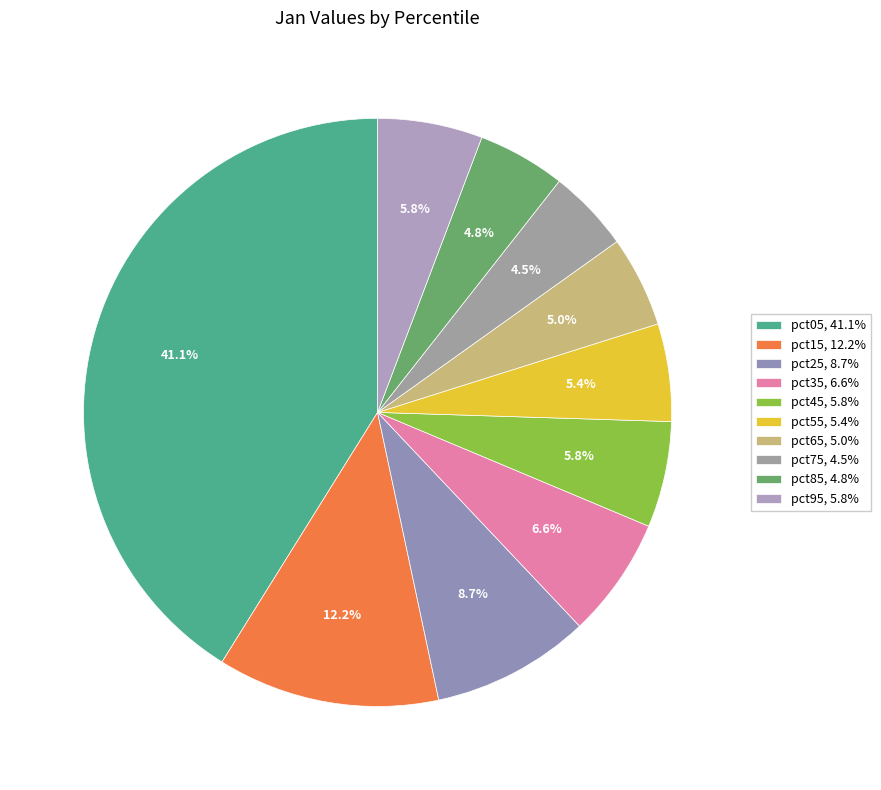

What percentage is the pct95 slice, to the nearest percent?

6%